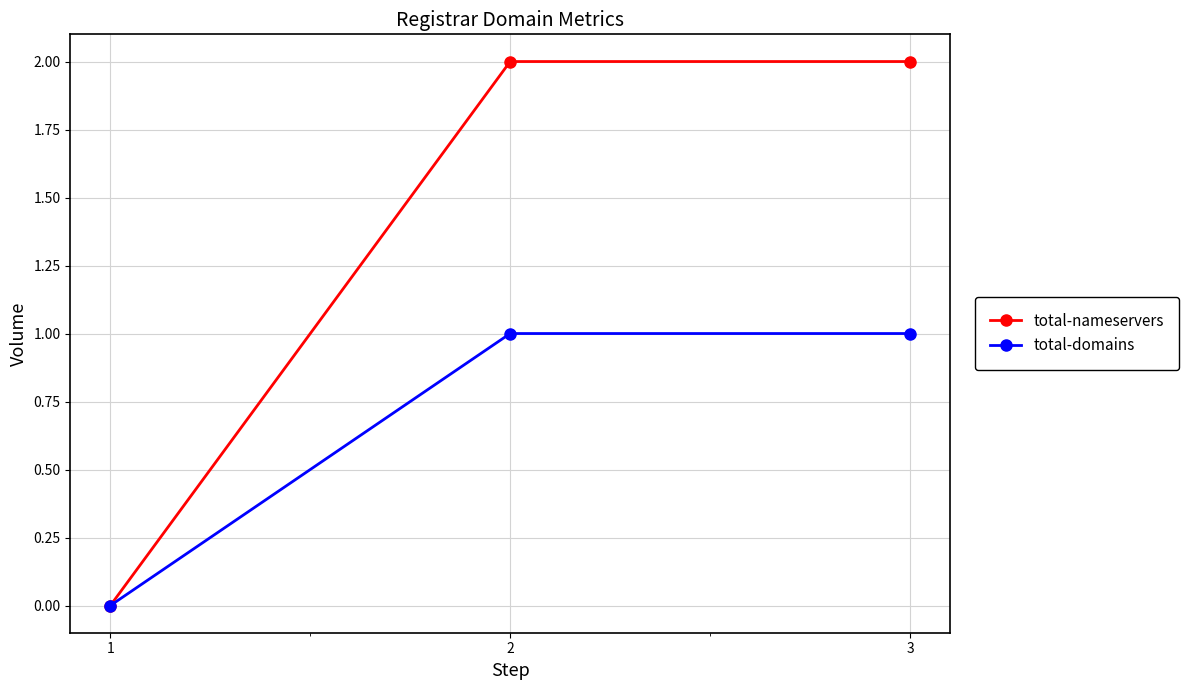

How many series are shown in this chart?

2